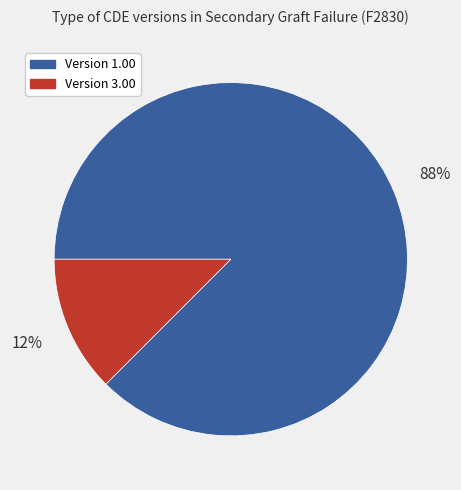

To the nearest percent, what is the average slice percentage?

50%